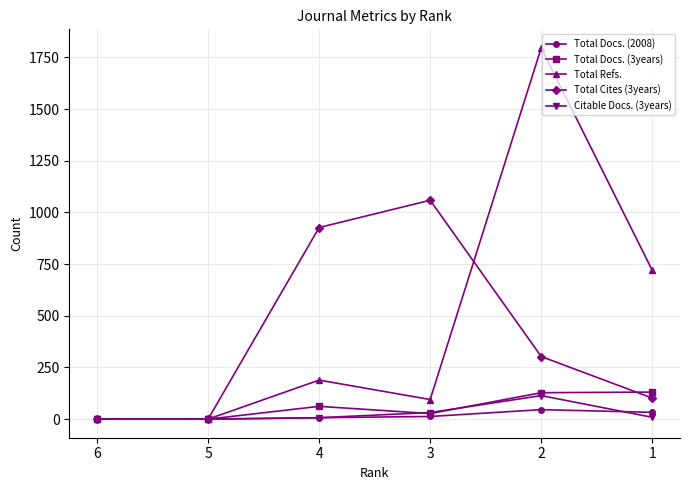

Is it true that Total Refs. equals 720 at 5?

False